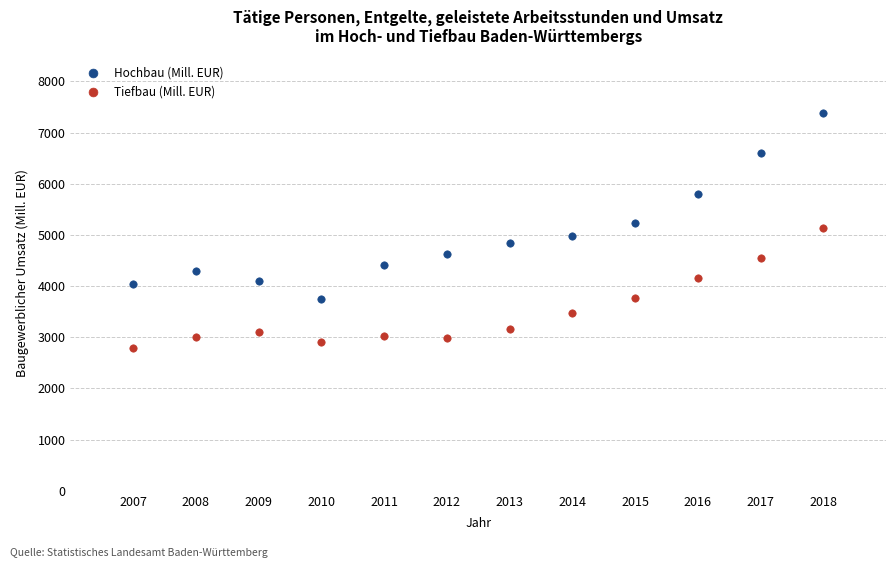

Across all data points, what is the range of X values (max minus min)?

11